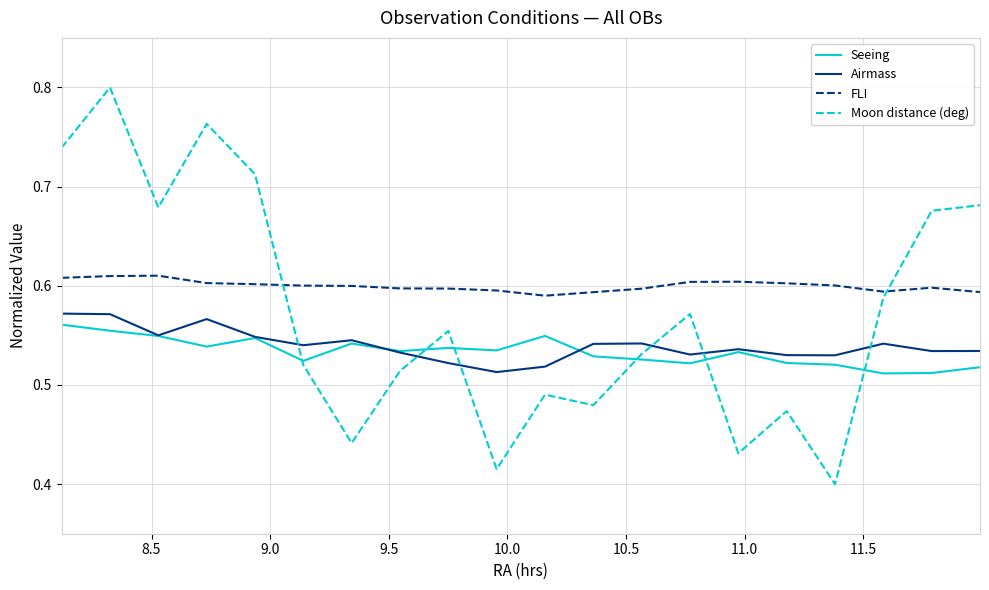

True or false: Airmass and FLI cross at least once.

False